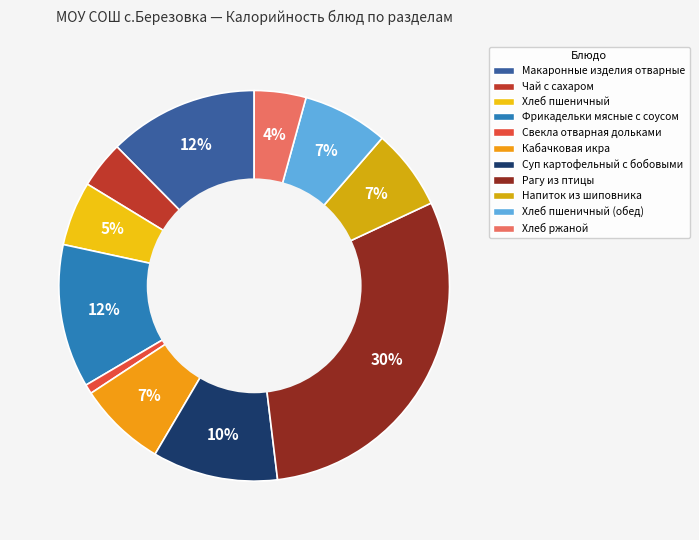

True or false: Хлеб ржаной accounts for 4% of the total.

True